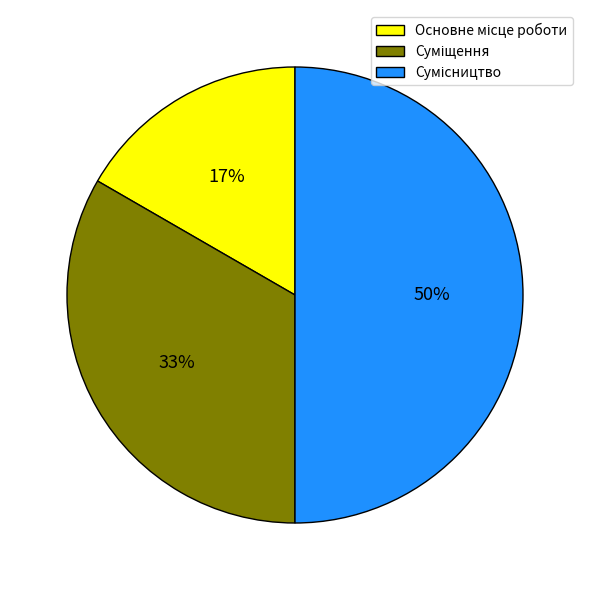

To the nearest percent, what is the difference between the largest and smallest slice percentages?

33%